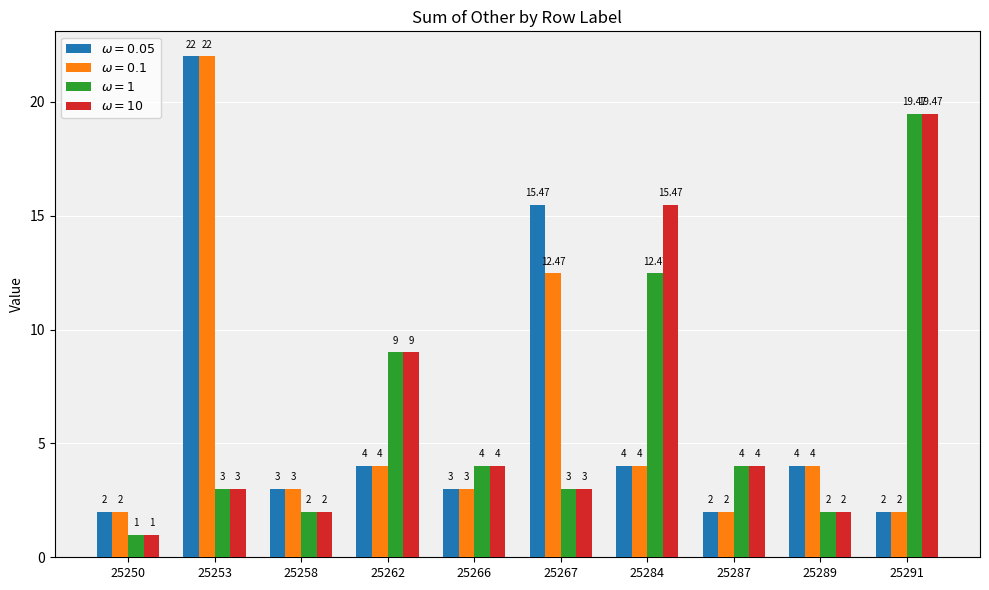

What is the sum of all $\omega=10$ values?

62.9